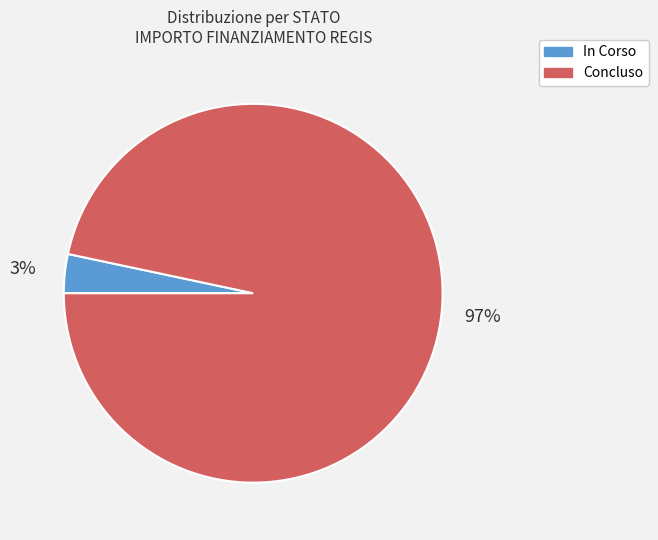

To the nearest percent, what is the average slice percentage?

50%